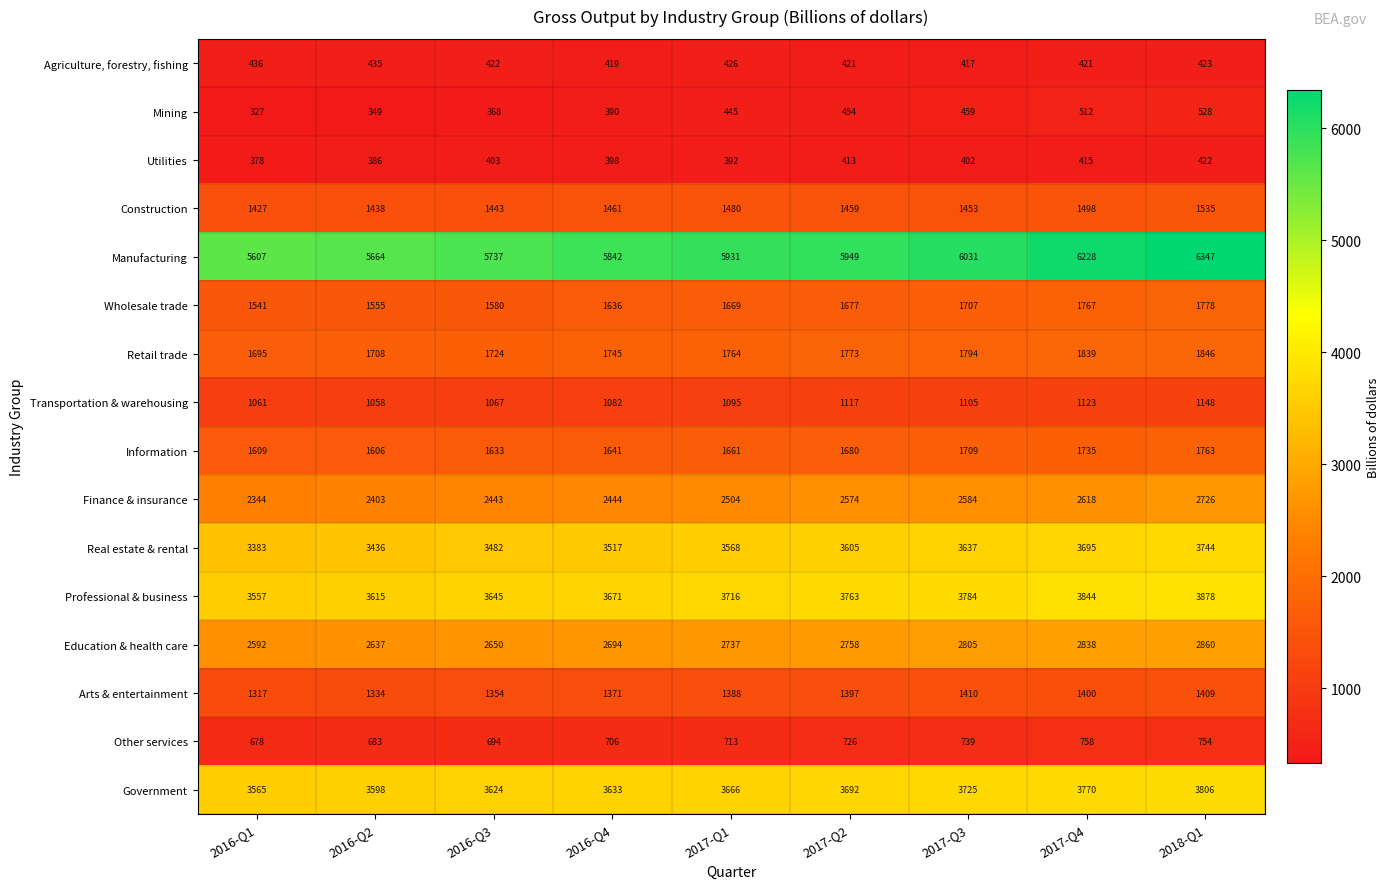

What is the sum of all Professional & business values?

33473